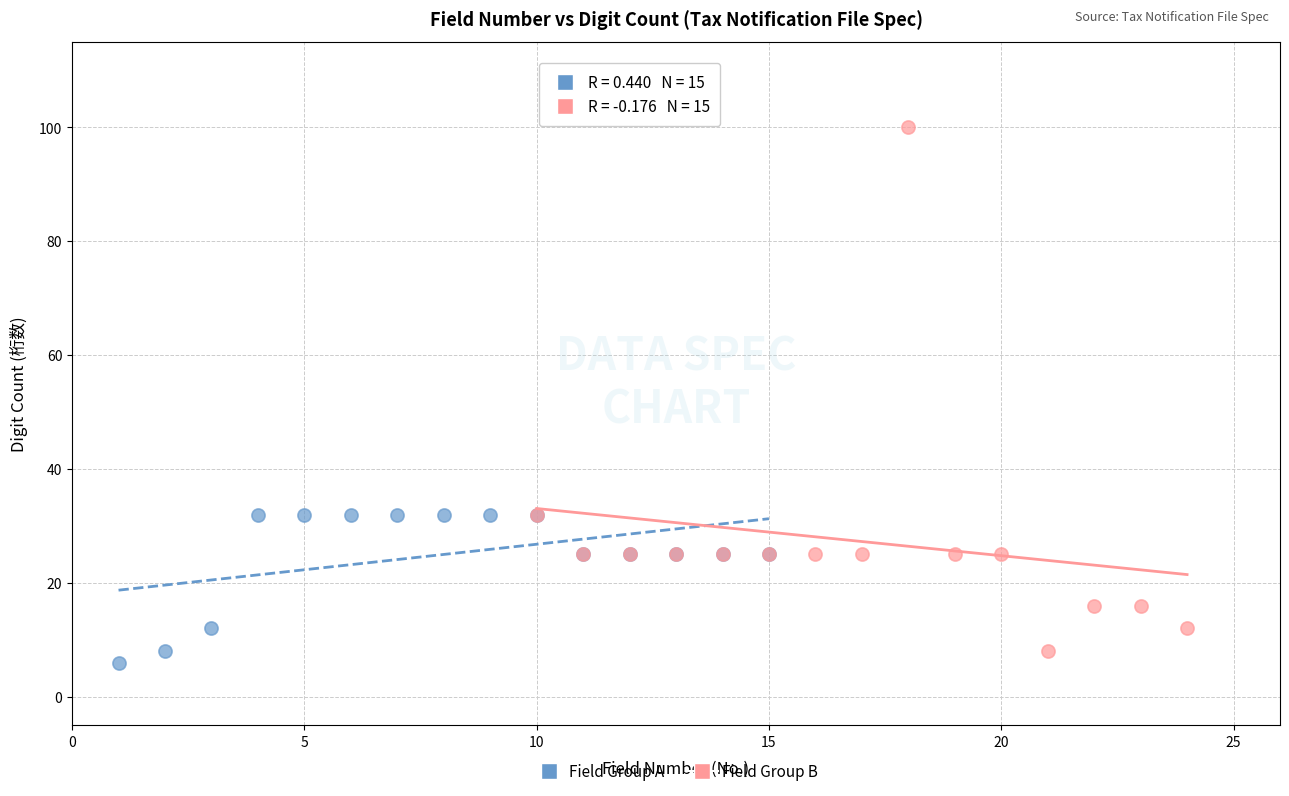

Which series has the largest Y range (max minus min)?

Field Group B